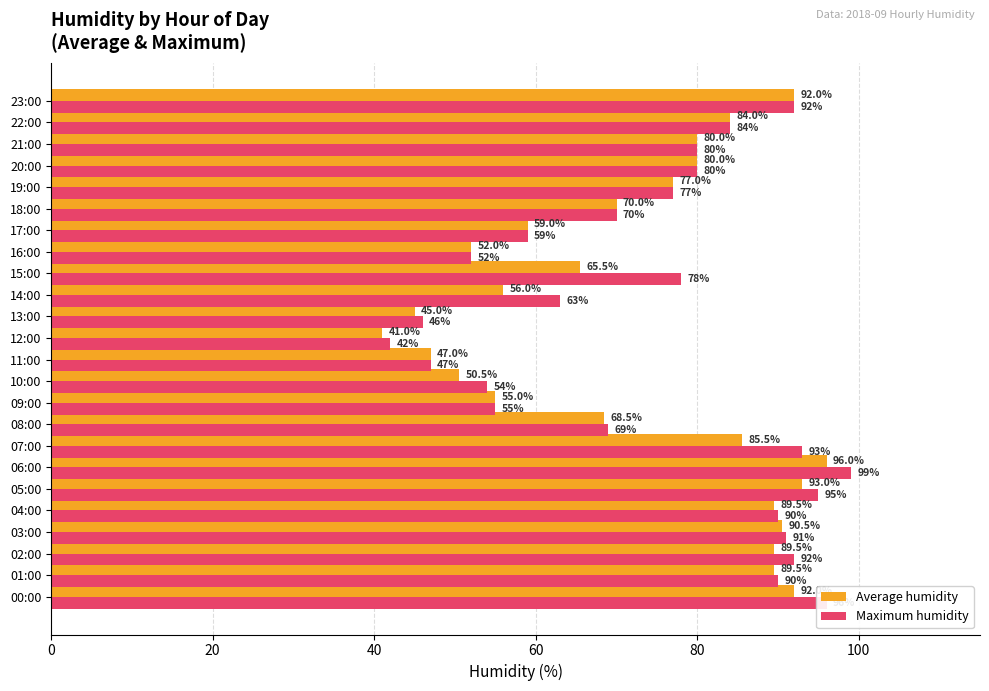

At which category is the sum across all series the highest?

06:00